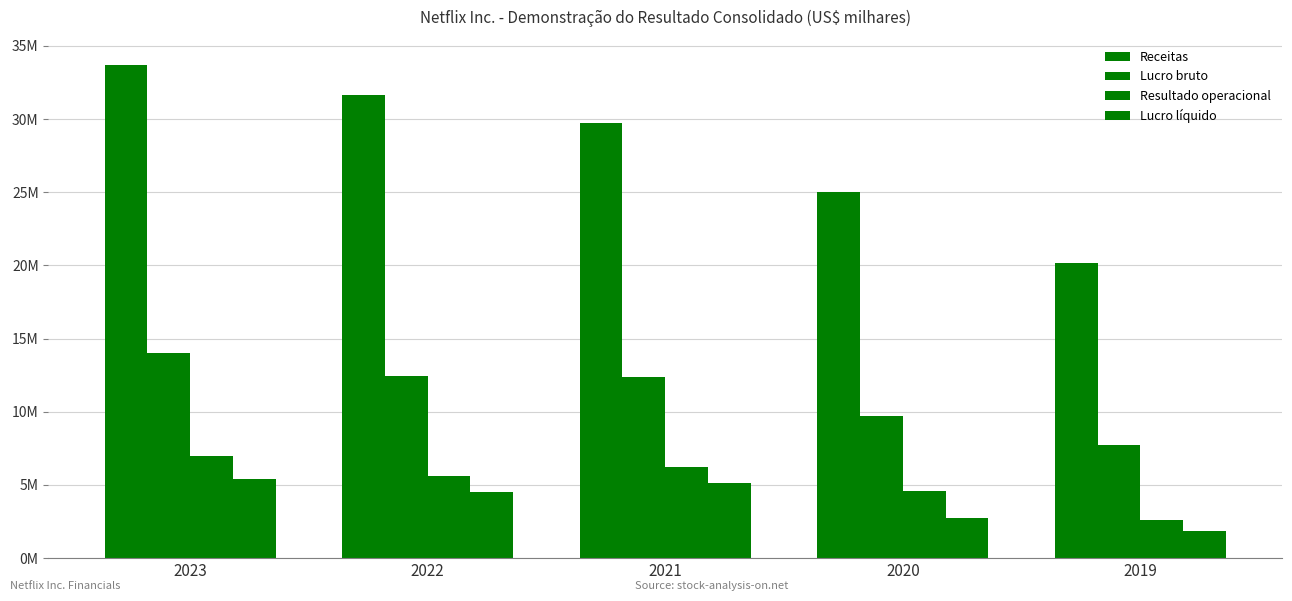

Which category has the highest value in the Lucro líquido series?

2023